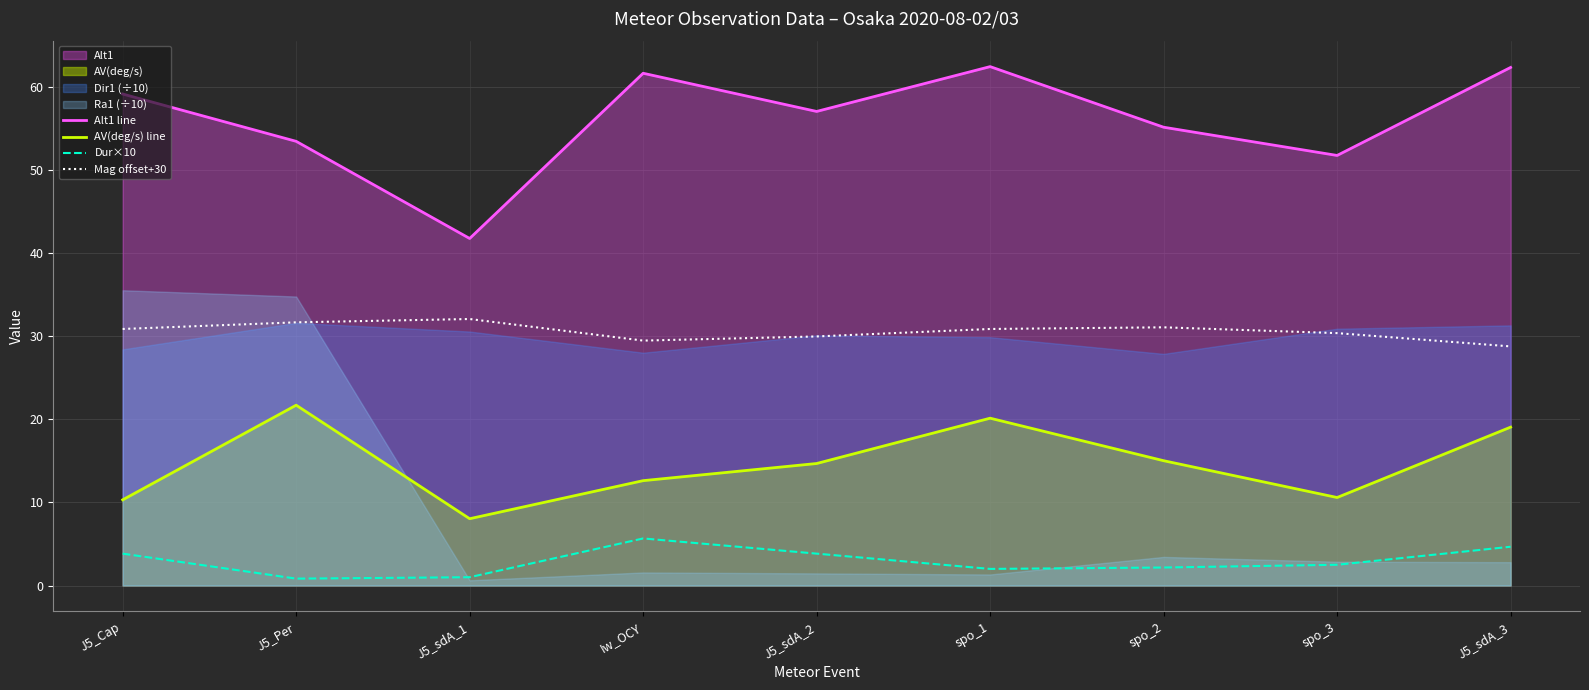

What is the difference between the Dur×10 values at J5_sdA_2 and spo_2?

1.7